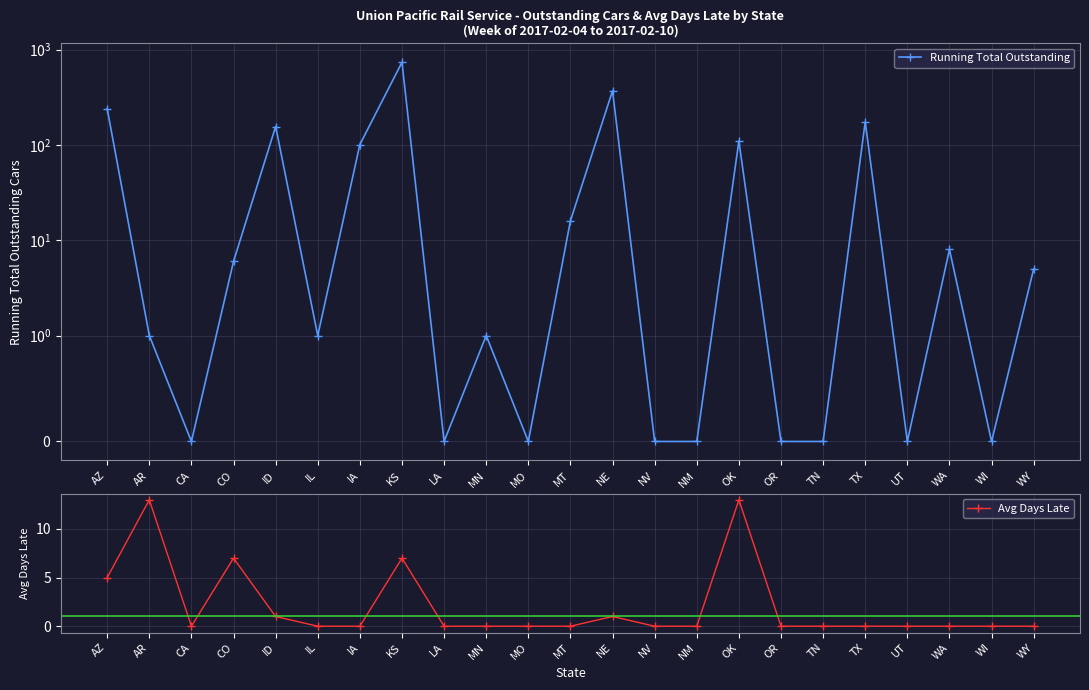

At which category does the chart reach its peak across all series?

KS